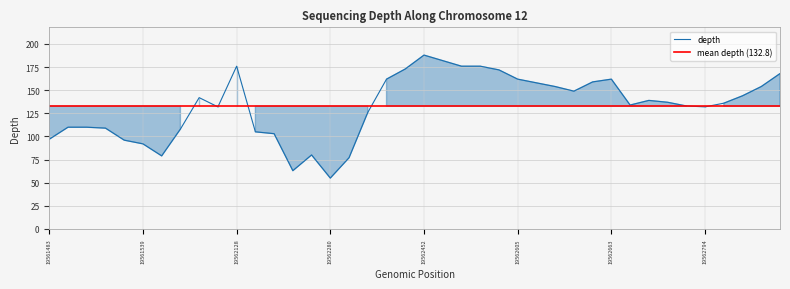

What is the greatest value displayed?

188